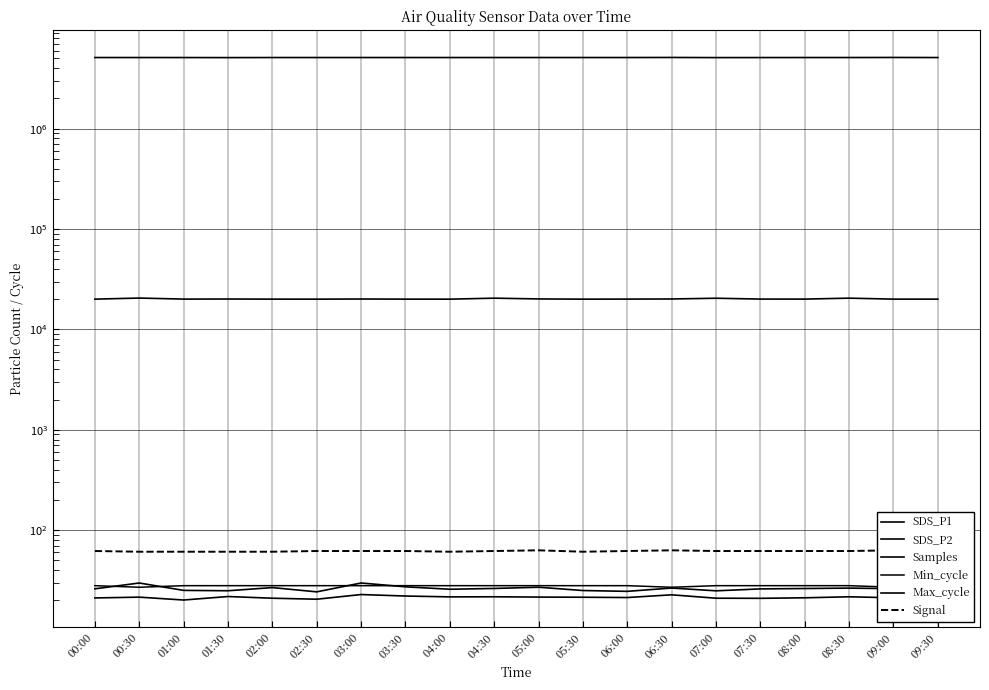

Where does the SDS_P2 series first go above 21?

00:00